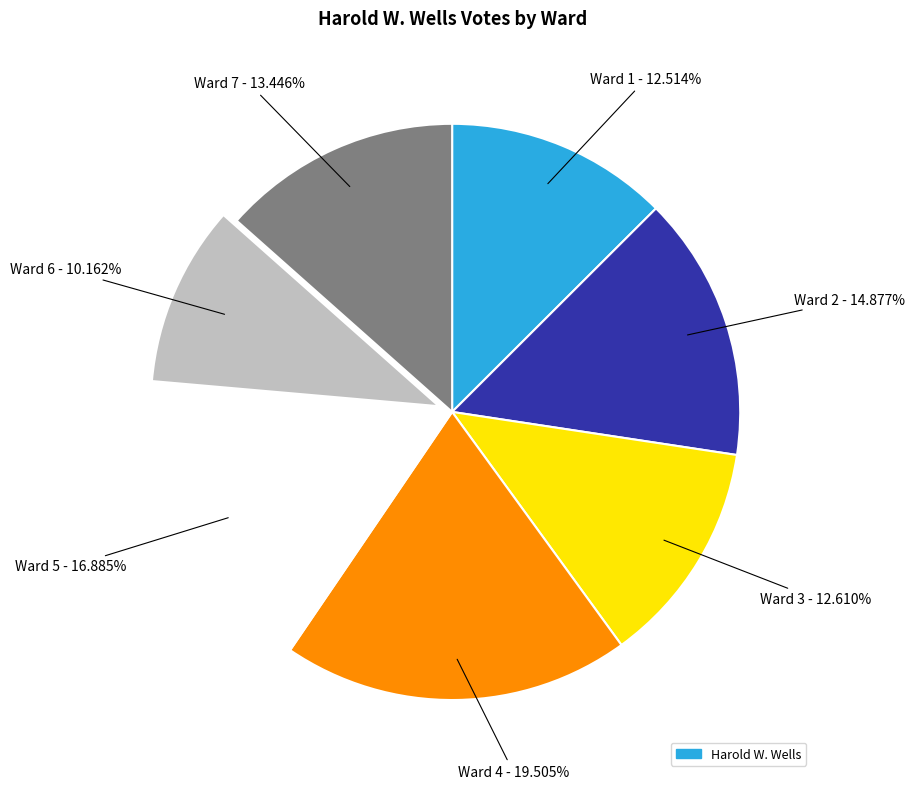

Is there any slice that represents more than half of the pie?

No